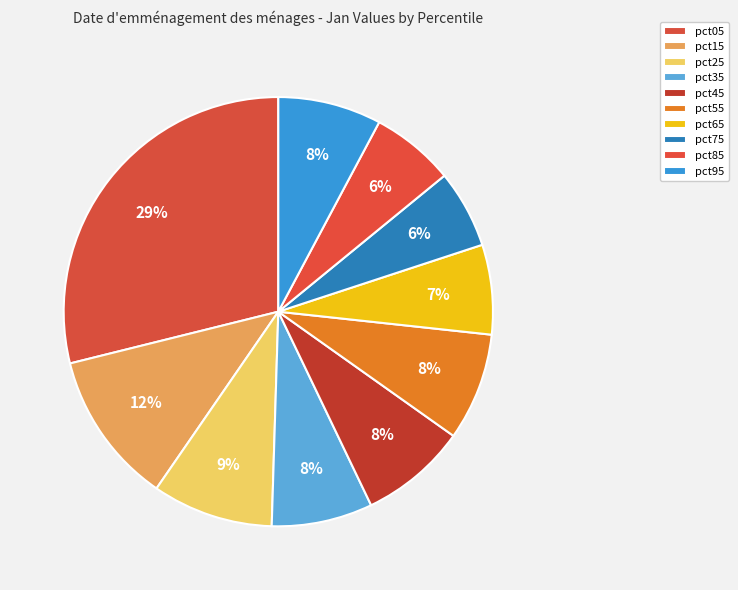

The pct65 slice represents 18% of the pie. True or false?

False